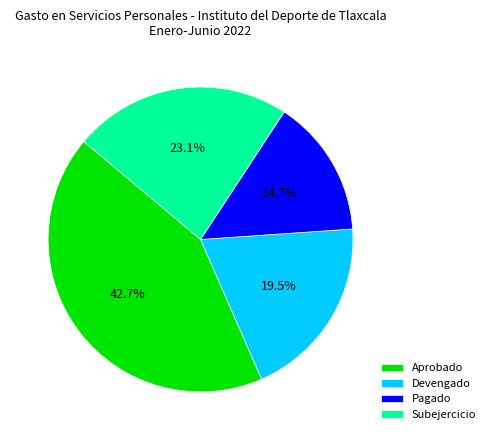

Do Subejercicio and Pagado together represent more than half of the pie?

No